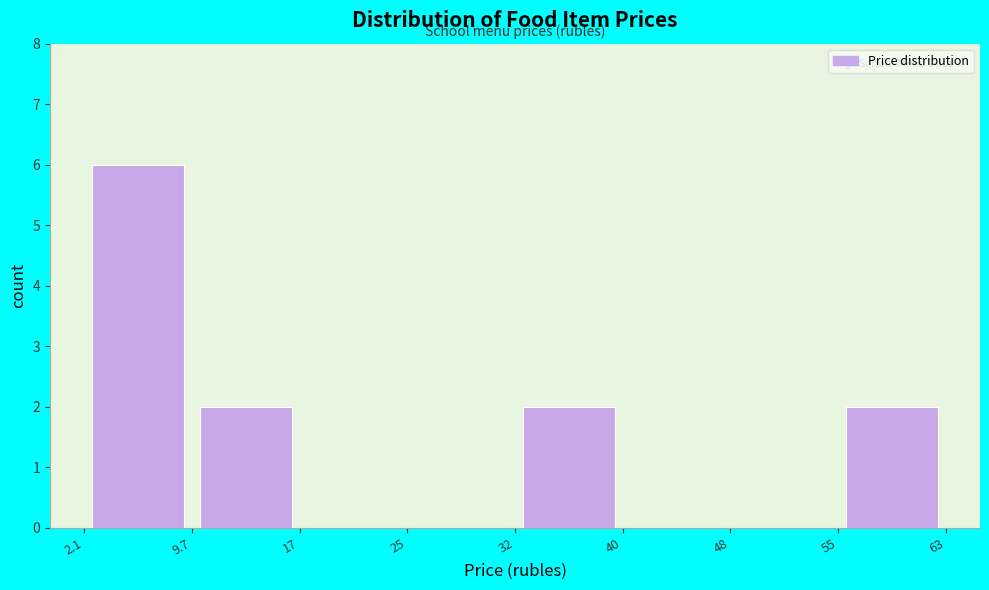

Reading left to right, list every bar in this chart as the range it spans on the x-axis followed by its height. The values are not printed on the chart, so give them approximately, as read against the axis.

2.1 to 9.7: 6
9.7 to 17: 2
17 to 25: 0
25 to 32: 0
32 to 40: 2
40 to 48: 0
48 to 55: 0
55 to 63: 2